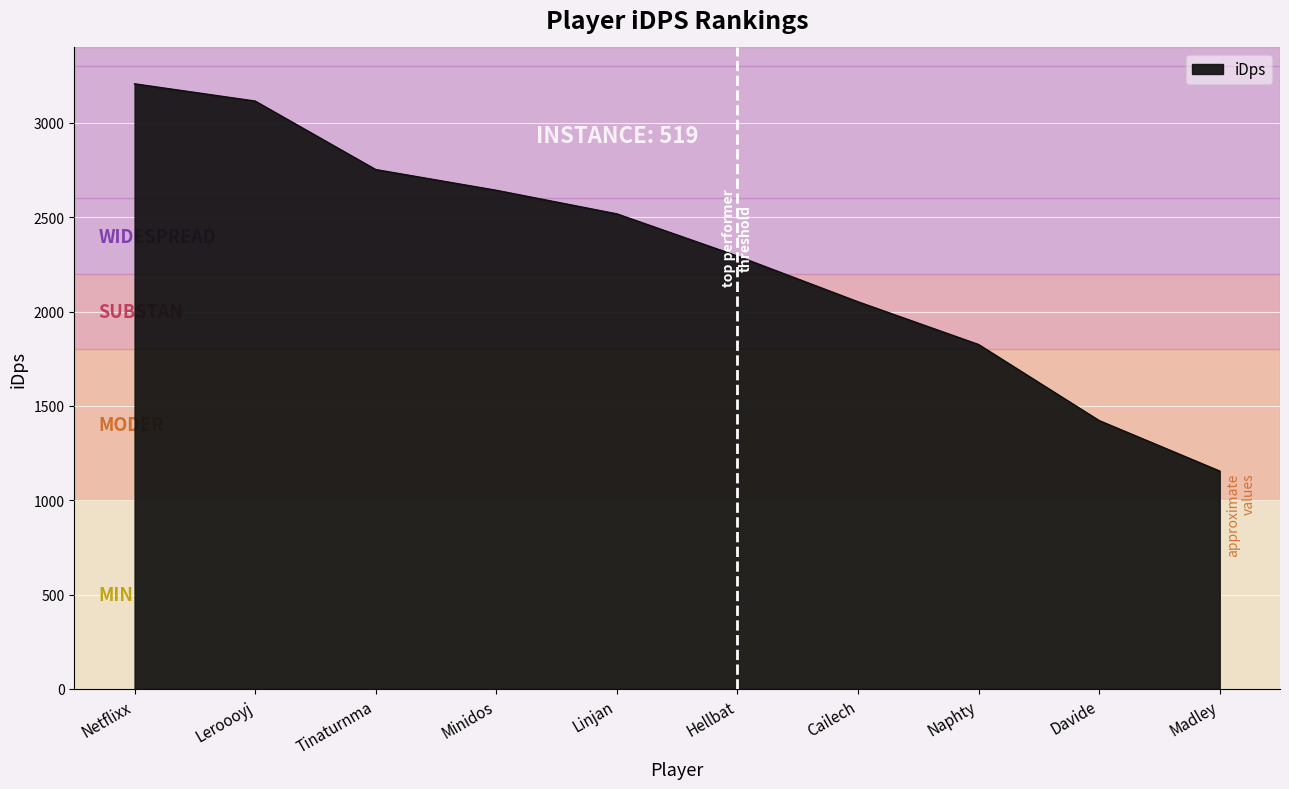

What is the greatest value displayed?

3207.2